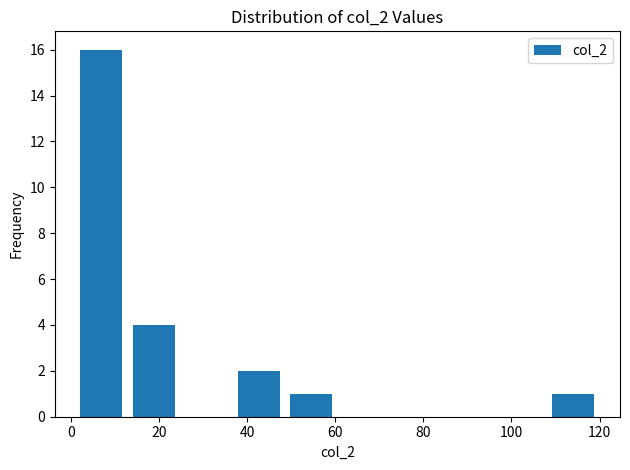

How tall is the bar that spans 36 to 48 on the x-axis? Neither the bar edges nor the heights are printed on the chart, so give them approximately, as read against the axes.

2